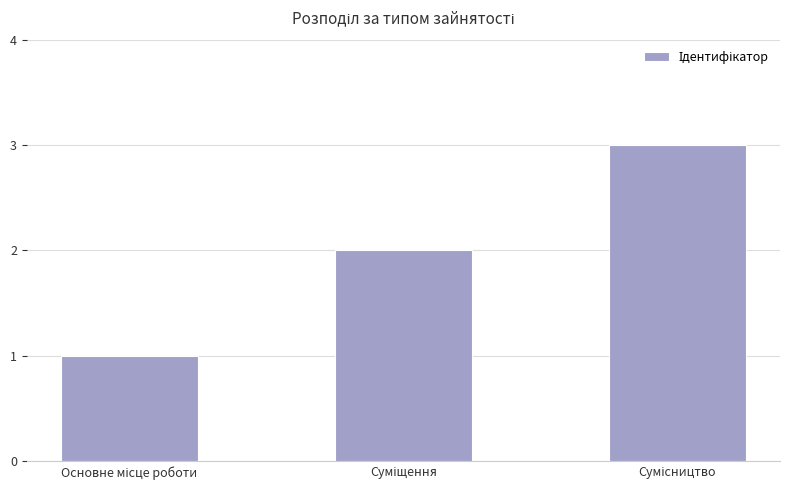

What is the maximum value shown in the chart?

3